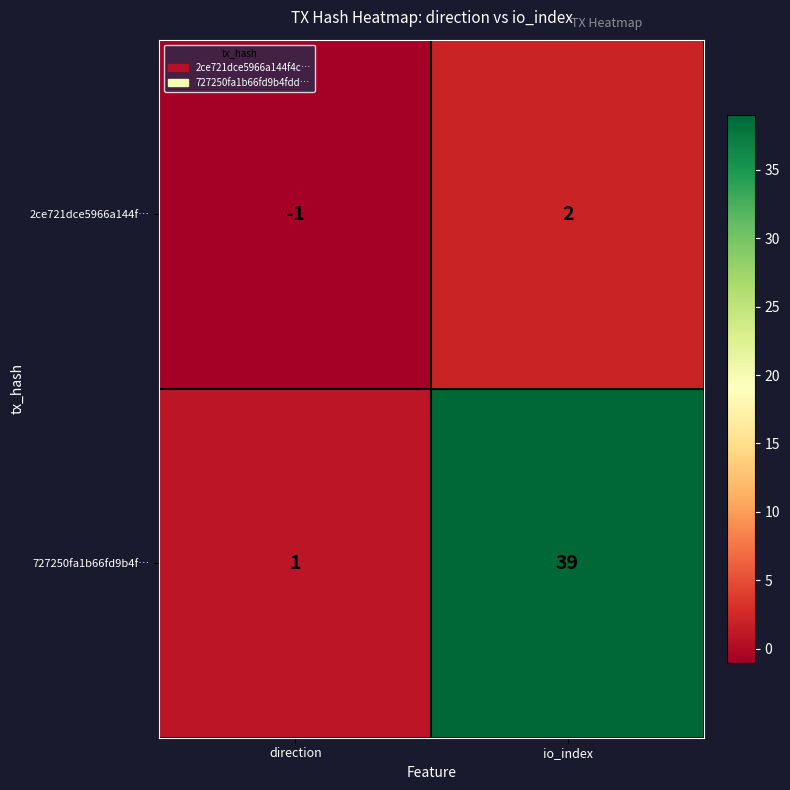

What is the difference between the maximum and minimum values in the 727250fa1b66fd9b4f… series?

38